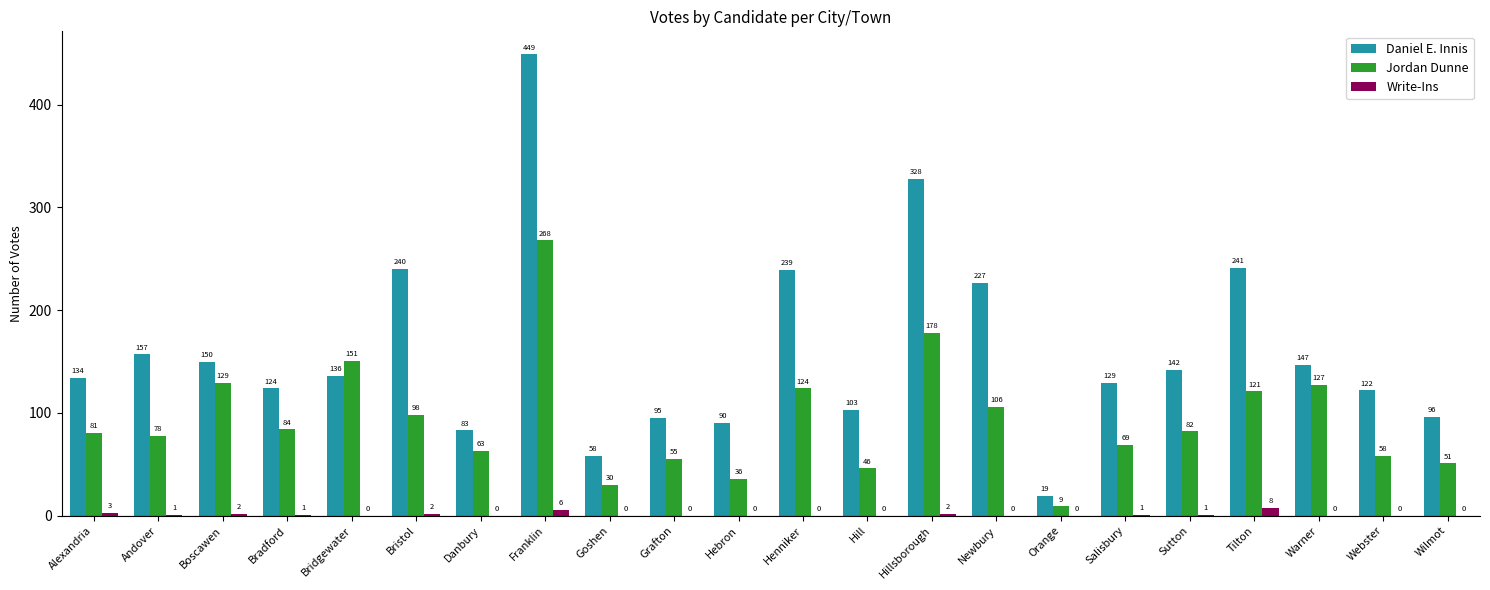

Which series has the widest spread of values?

Daniel E. Innis